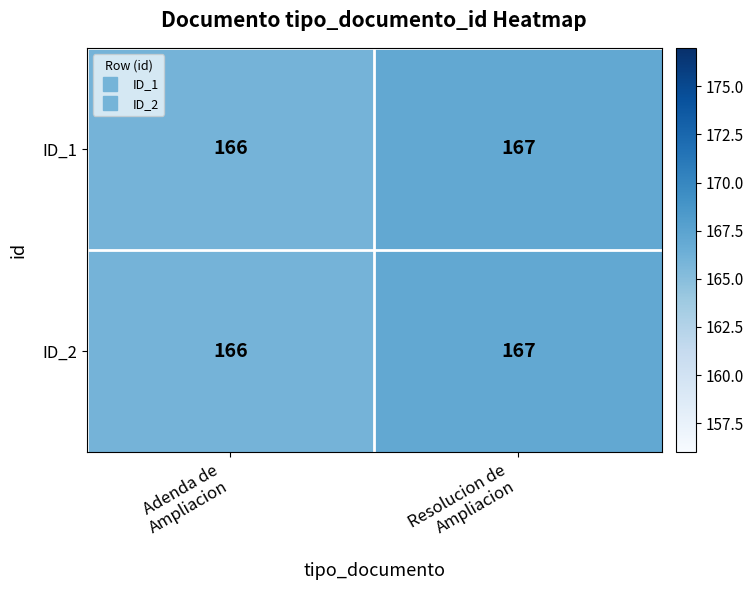

Reading left to right, list all the values displayed in this chart.

ID_1: 166	167
ID_2: 166	167